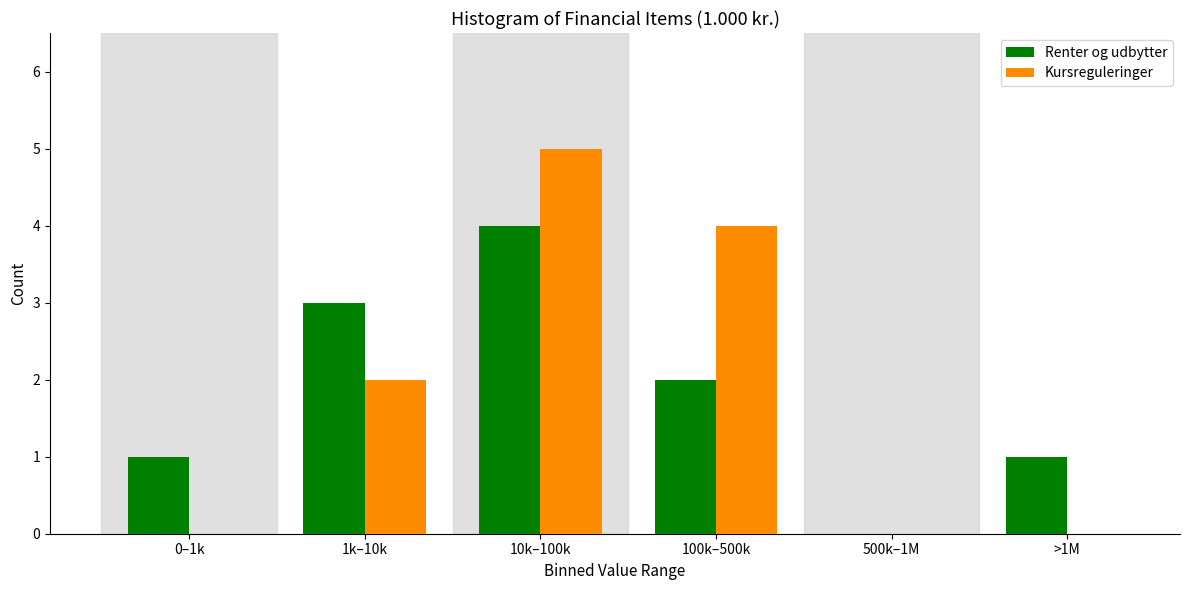

Reading right to left, transcribe all the data shown in this chart.

Renter og udbytter: >1M=1	500k–1M=0	100k–500k=2	10k–100k=4	1k–10k=3	0–1k=1
Kursreguleringer: >1M=0	500k–1M=0	100k–500k=4	10k–100k=5	1k–10k=2	0–1k=0